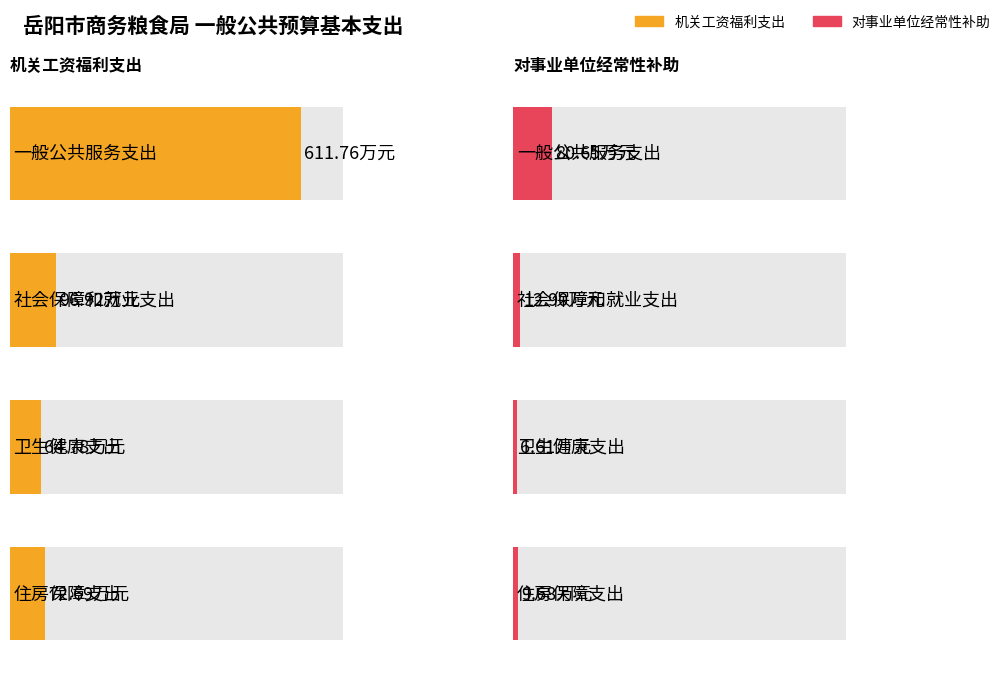

What is the spread (max minus min) of values at 社会保障和就业支出?

84.0